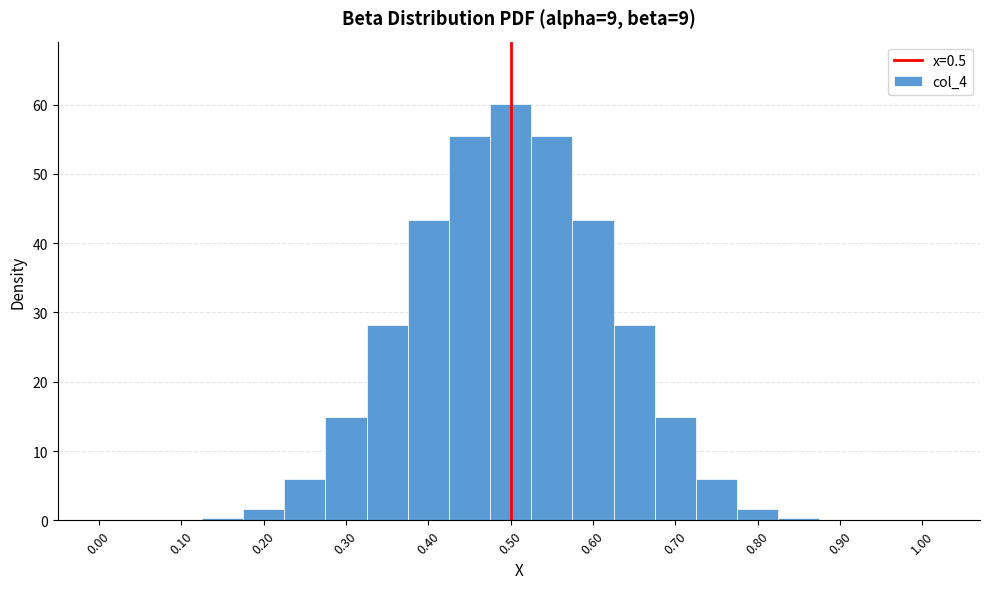

Reading left to right, list every bar in this chart as the range it spans on the x-axis followed by its height. Neither the bar edges nor the heights are printed on the chart, so give them approximately, as read against the axes.

-0.025 to 0.025: 0
0.025 to 0.075: under 1
0.075 to 0.125: under 1
0.125 to 0.175: under 1
0.175 to 0.225: 2
0.225 to 0.275: 6
0.275 to 0.325: 15
0.325 to 0.375: 28
0.375 to 0.425: 43
0.425 to 0.475: 55
0.475 to 0.525: 60
0.525 to 0.575: 55
0.575 to 0.625: 43
0.625 to 0.675: 28
0.675 to 0.725: 15
0.725 to 0.775: 6
0.775 to 0.825: 2
0.825 to 0.875: under 1
0.875 to 0.925: under 1
0.925 to 0.975: under 1
0.975 to 1.025: under 1